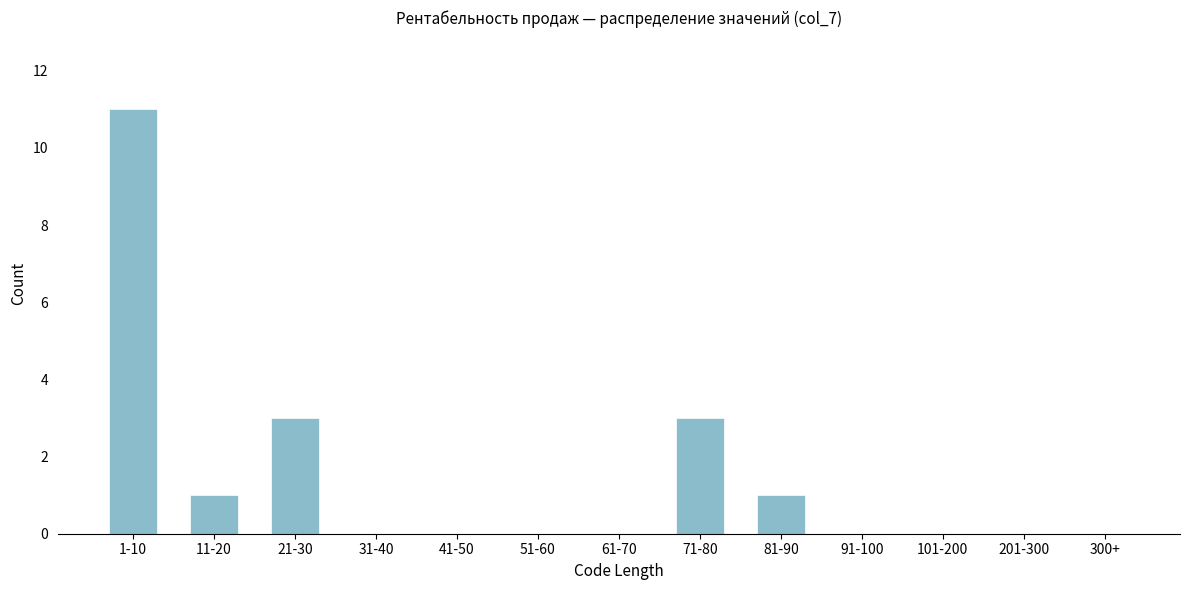

Reading right to left, transcribe all the data shown in this chart.

300+=0	201-300=0	101-200=0	91-100=0	81-90=1	71-80=3	61-70=0	51-60=0	41-50=0	31-40=0	21-30=3	11-20=1	1-10=11